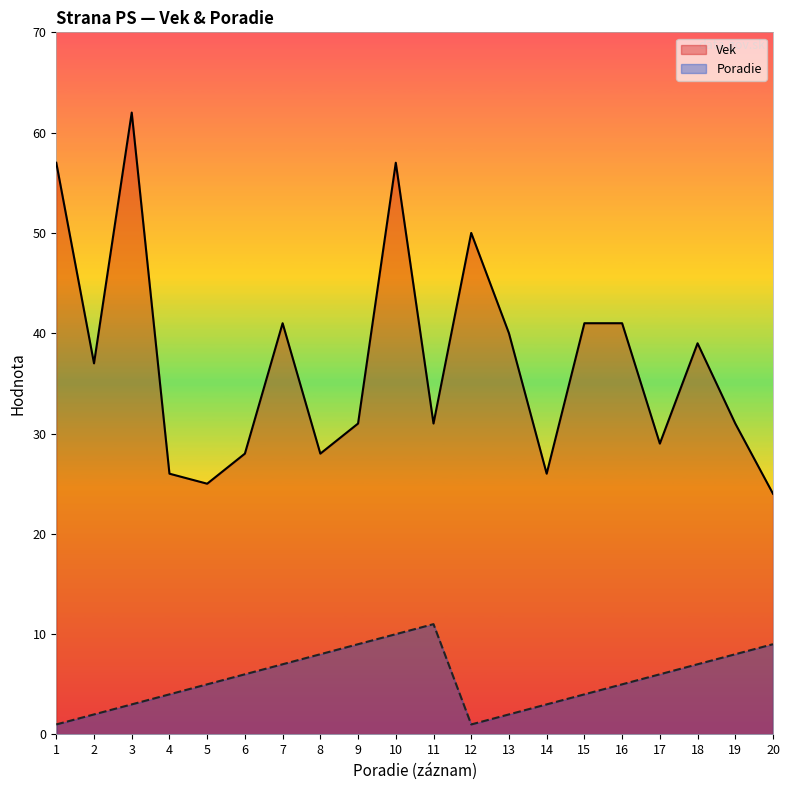

At which label is Avg Vek closest to 43?

7